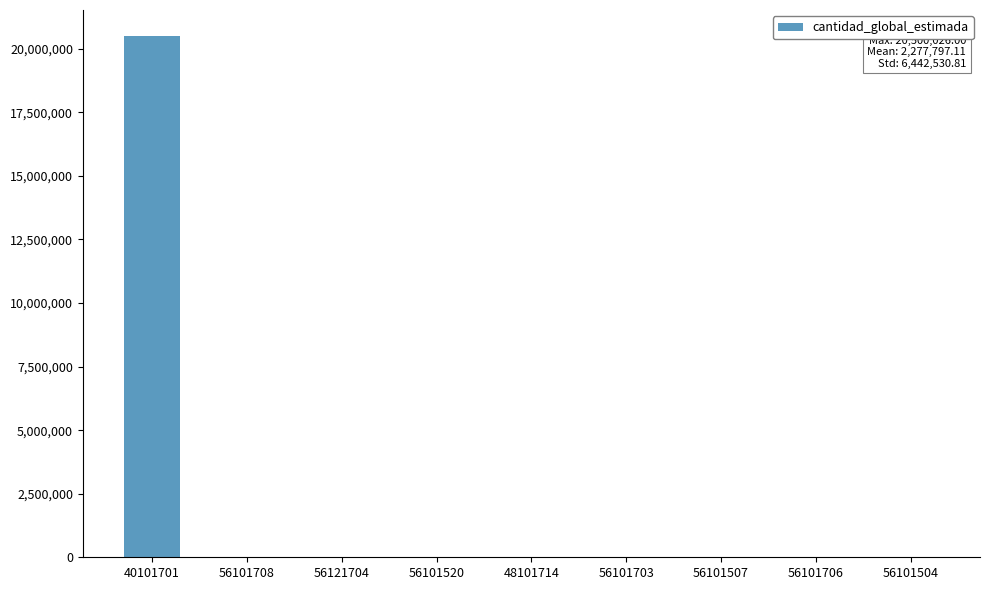

Which label corresponds to the largest value in the chart?

40101701